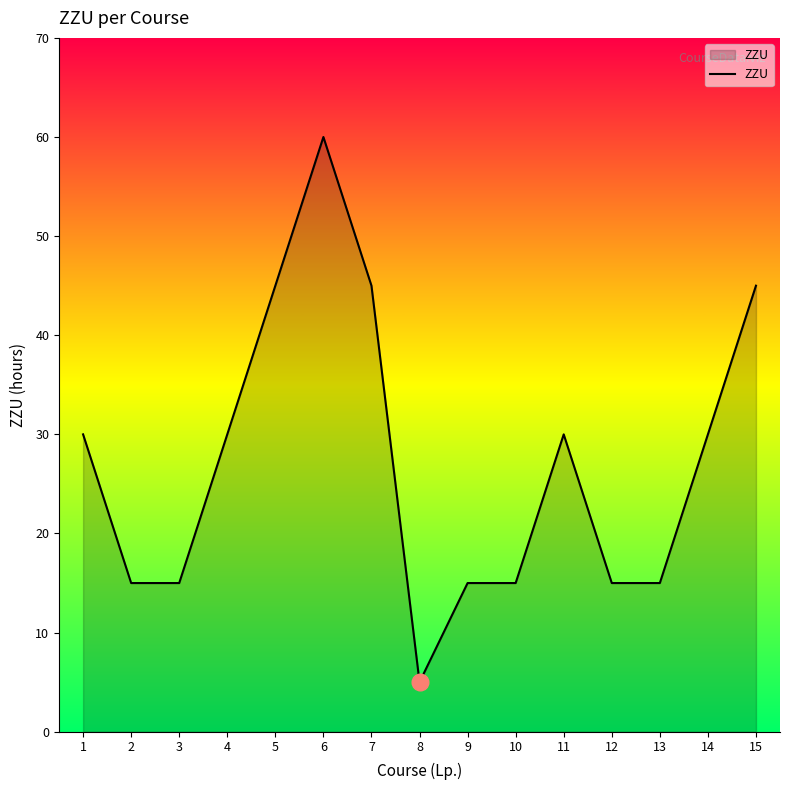

Reading right to left, what are all the values shown in this chart?

45	30	15	15	30	15	15	5	45	60	45	30	15	15	30